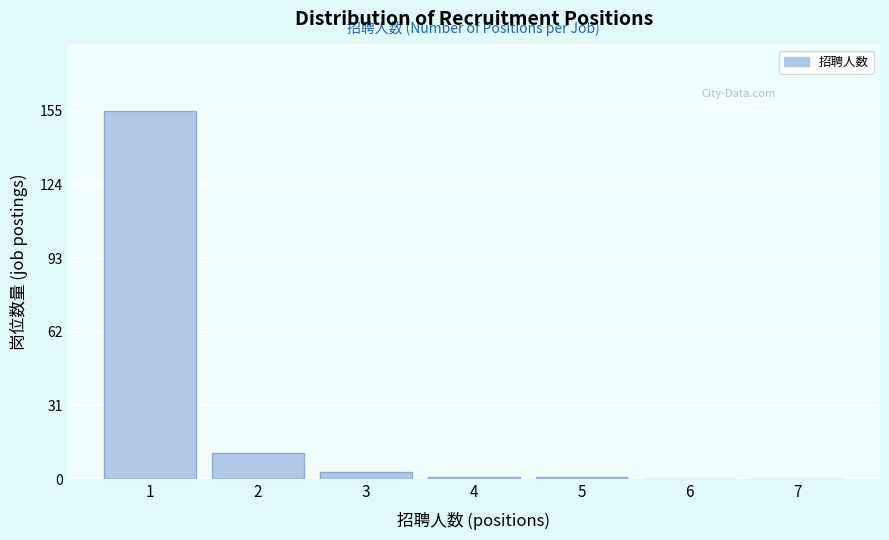

Reading right to left, what are all the values shown in this chart?

7=0	6=0	5=1	4=1	3=3	2=11	1=155